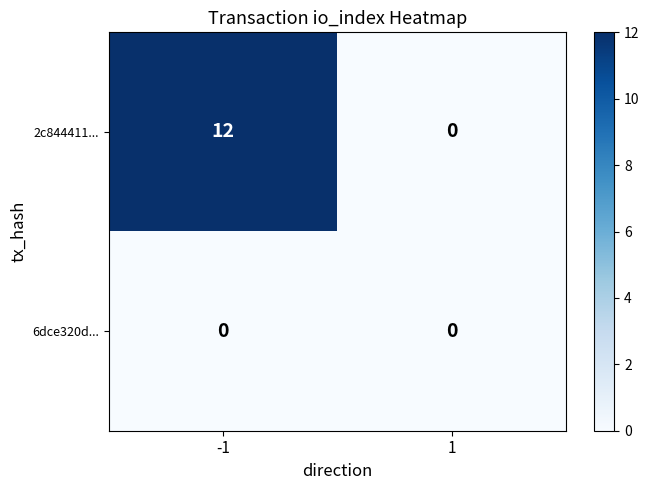

Reading left to right, transcribe all the data shown in this chart.

2c844411...: -1=12	1=0
6dce320d...: -1=0	1=0